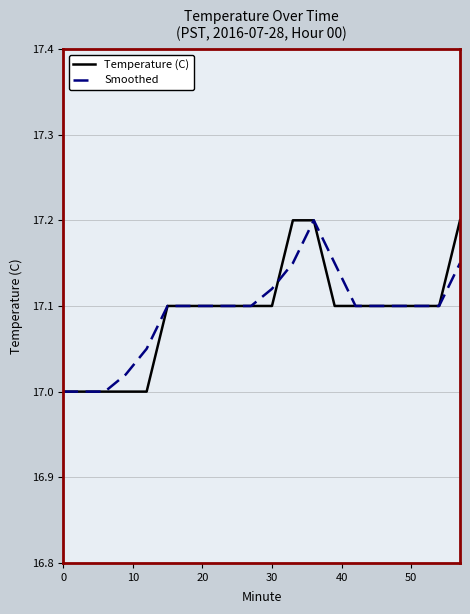

What is the minimum value for Smoothed?

17.0